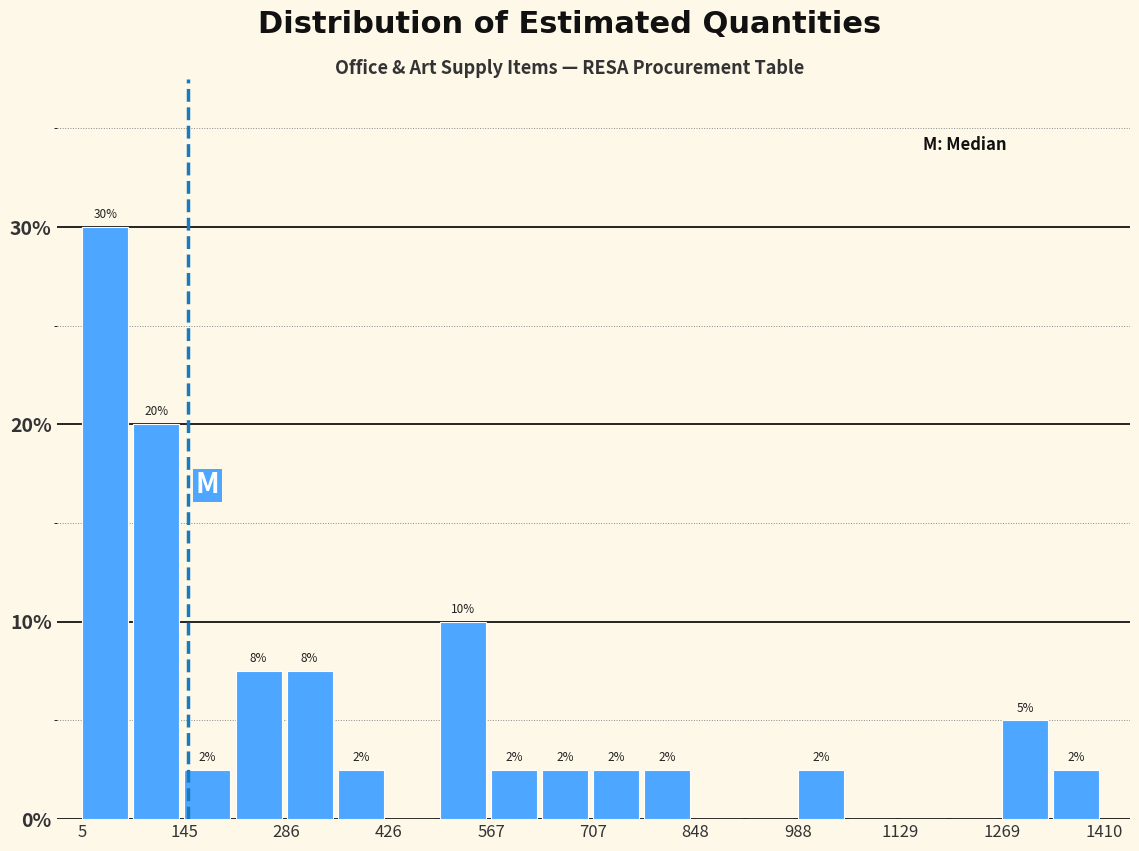

Around what value on the x-axis is the tallest bar? Give the approximate position of its centre, as read against the axis.

40